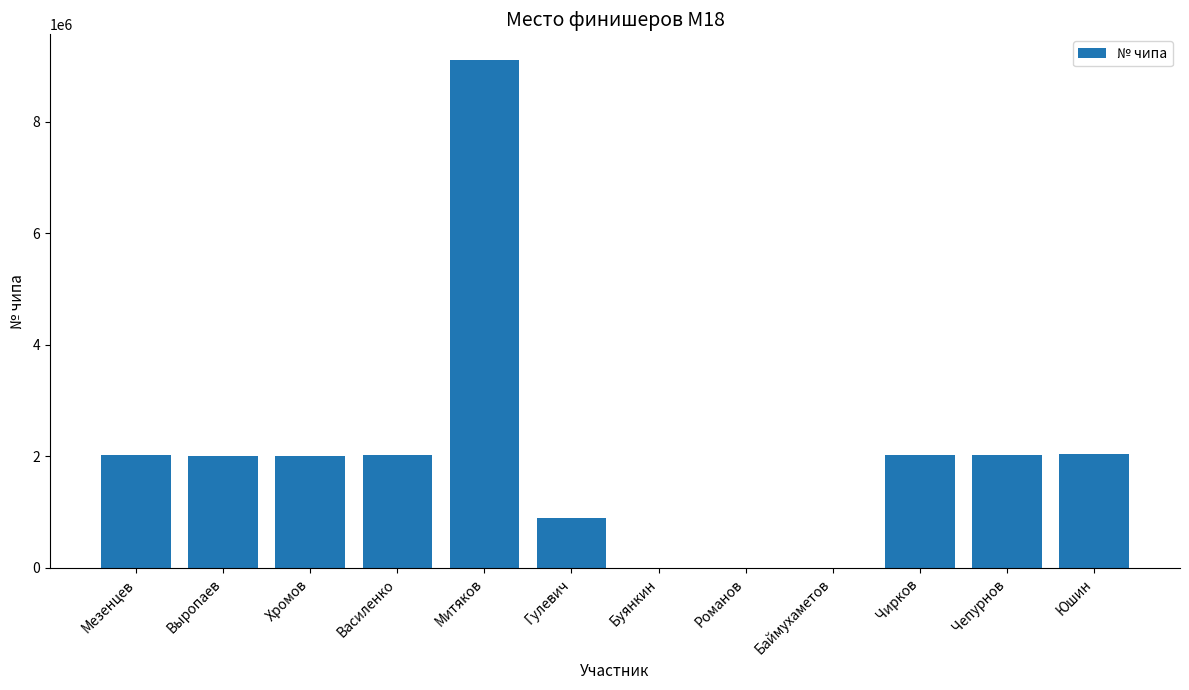

Is it true that the value at Чепурнов is 3004513?

False